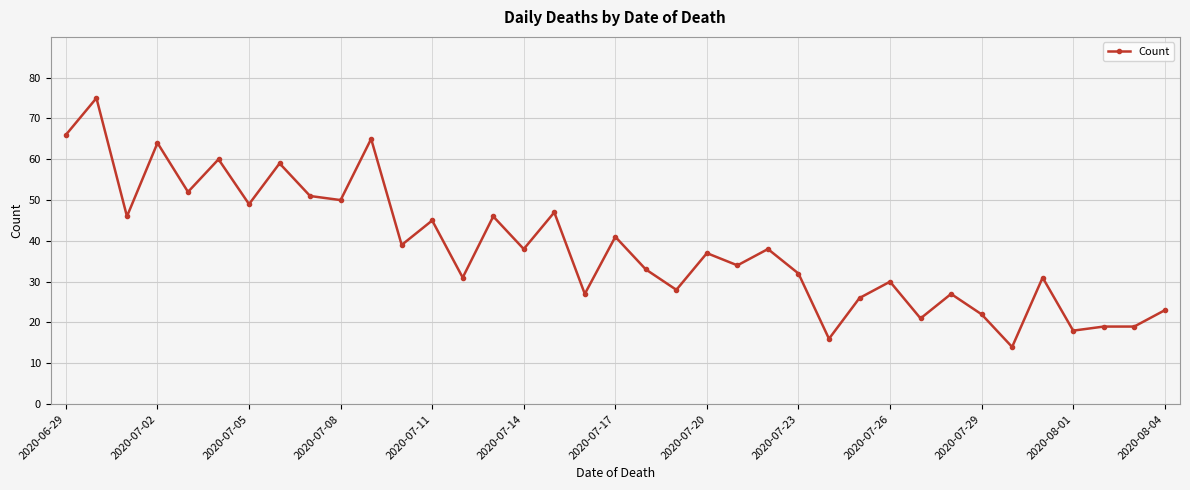

True or false: there are more than 2 points higher than both neighbors.

True